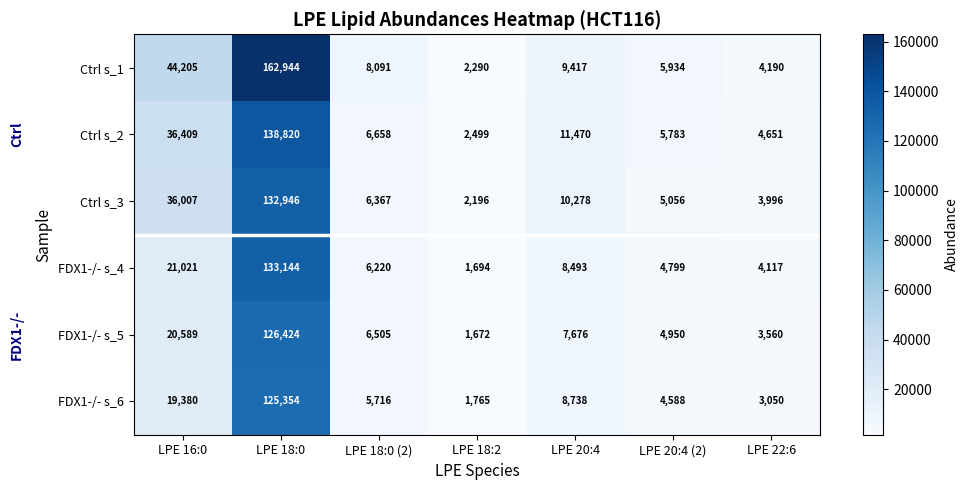

Between LPE 18:2 and LPE 20:4 (2), which series saw the biggest shift?

Ctrl s_1